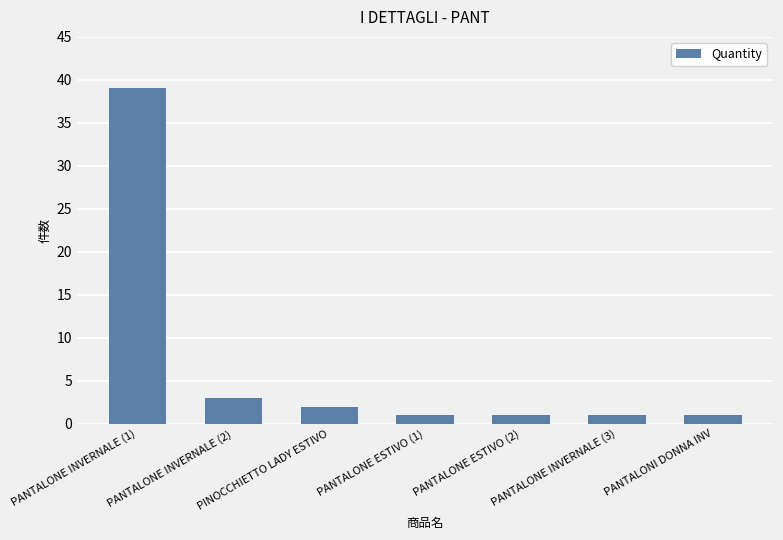

Approximately how many times larger is the value at PANTALONE ESTIVO (2) compared to PINOCCHIETTO LADY ESTIVO?

0.5